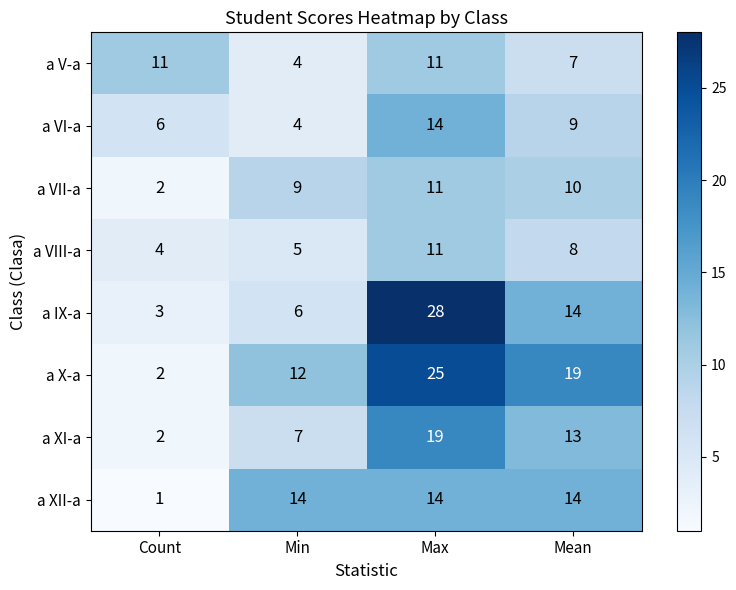

What is the difference between the second highest and second lowest values in the a IX-a series?

8